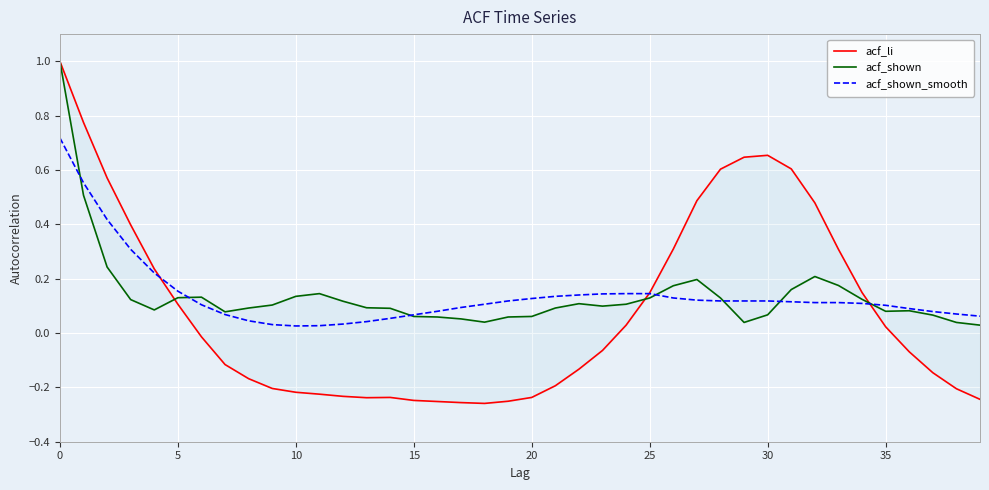

How many lines are shown in the chart?

3